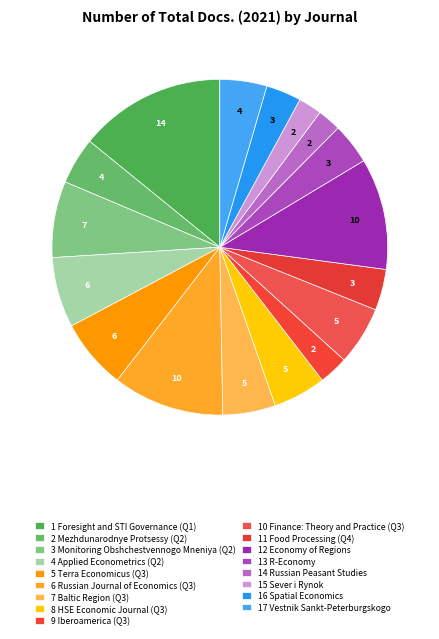

To the nearest percent, what is the average slice percentage?

6%